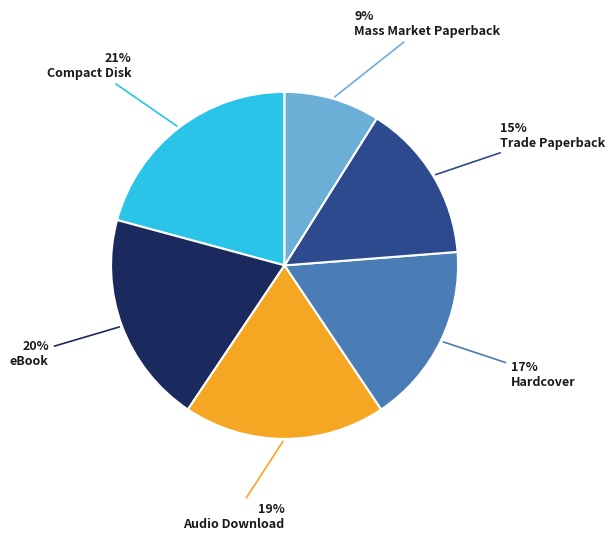

To the nearest percent, what is the combined percentage of Hardcover and Audio Download?

36%